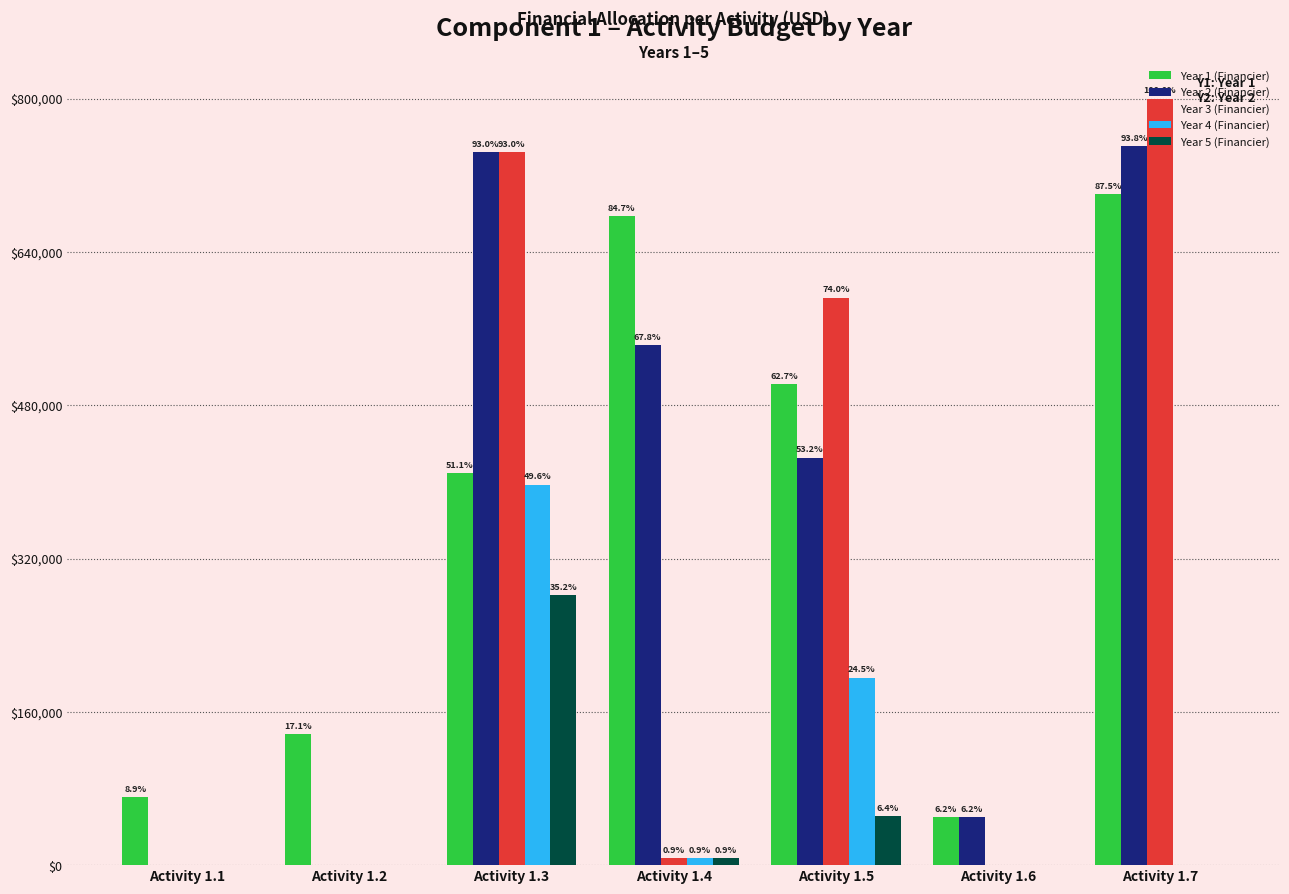

Does the chart contain stacked bars?

No